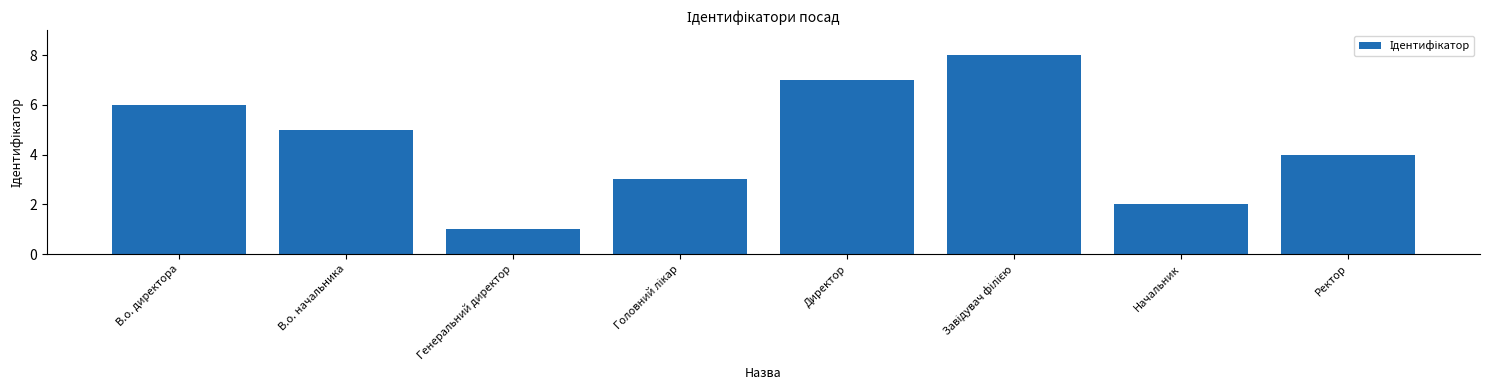

Is it true that the value at Начальник is 1?

False